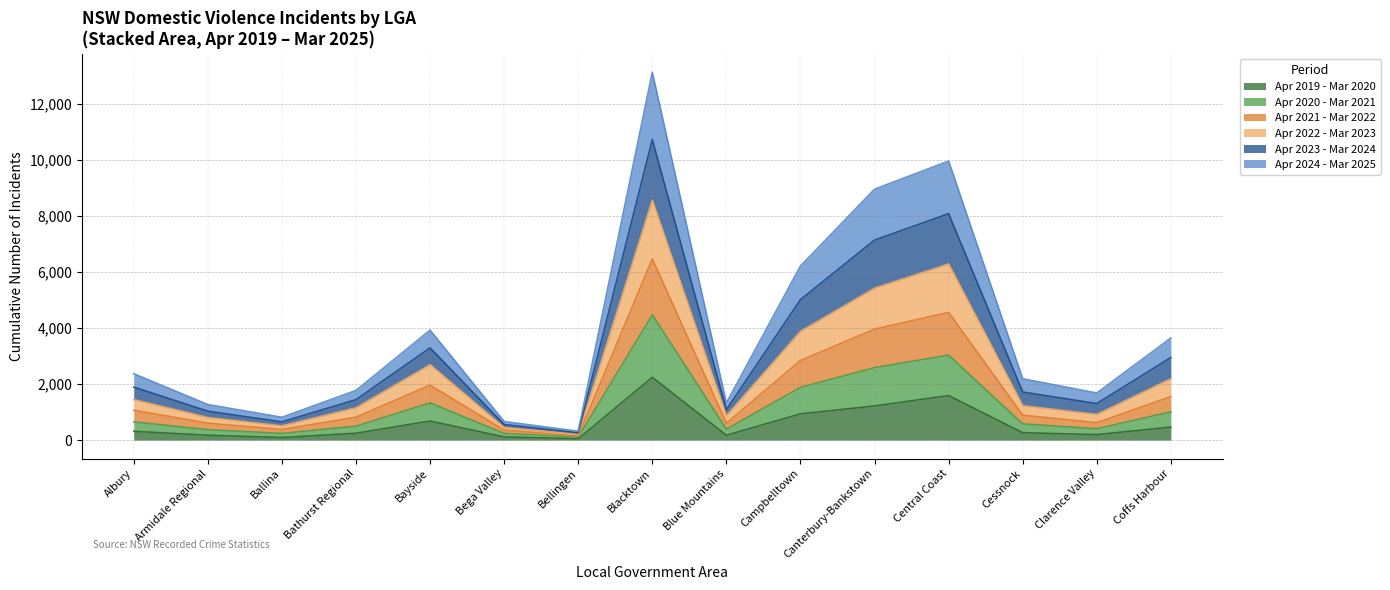

At which category is the sum across all series the highest?

Blacktown